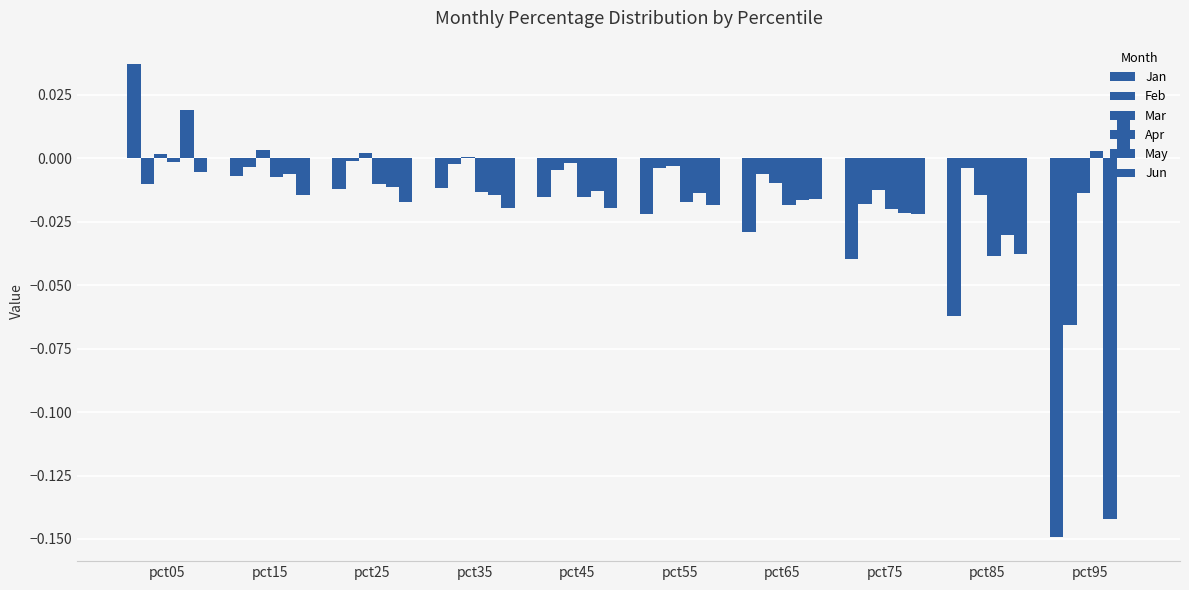

Between pct05 and pct85, which is larger?

pct05